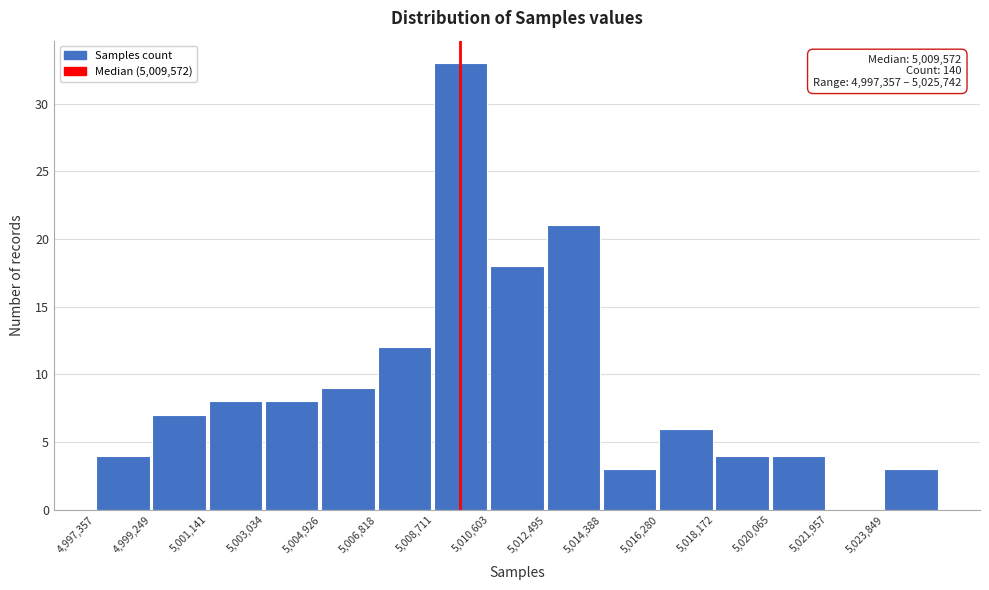

Which range on the x-axis has the tallest bar?

5008800 to 5010600